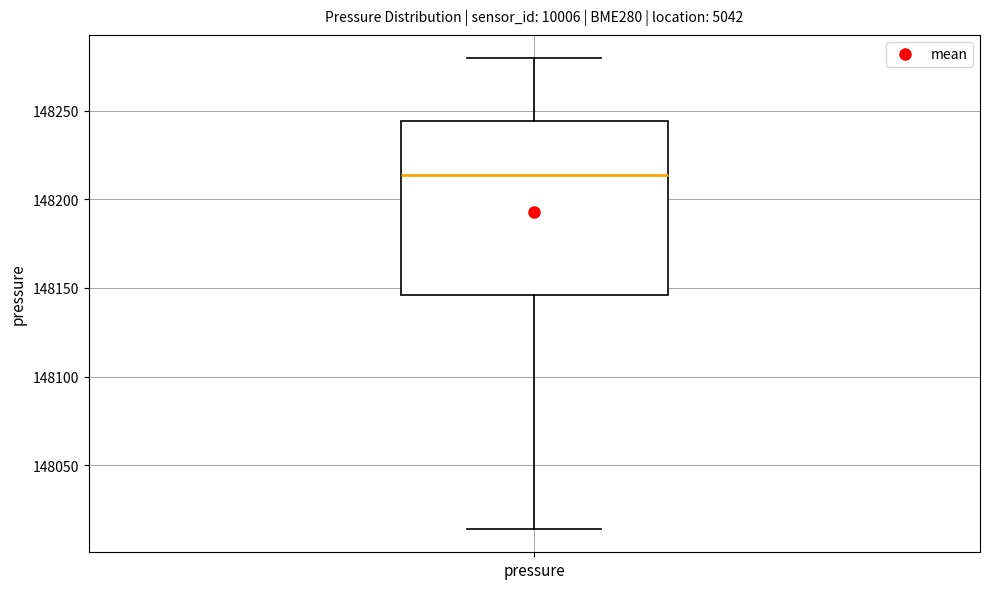

Transcribe this box plot: give where the median line is, the range the box spans, and where the two whiskers end, as read against the y-axis. The values are not printed on the chart, so give them approximately, as read against the axis.

median 148215, box 148145 to 148245, whiskers 148015 to 148280